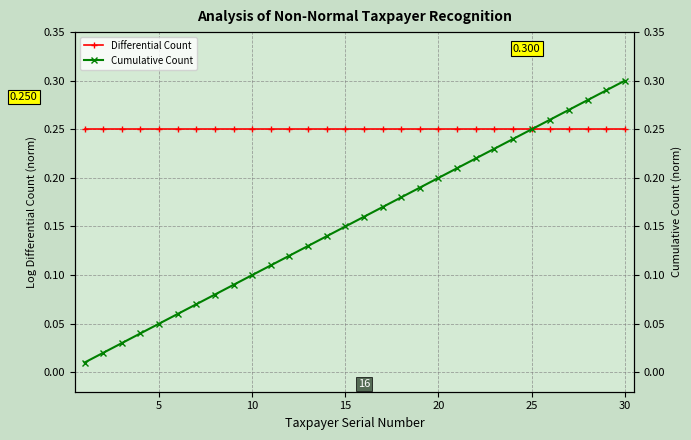

Which series has the largest total across all categories?

Differential Count